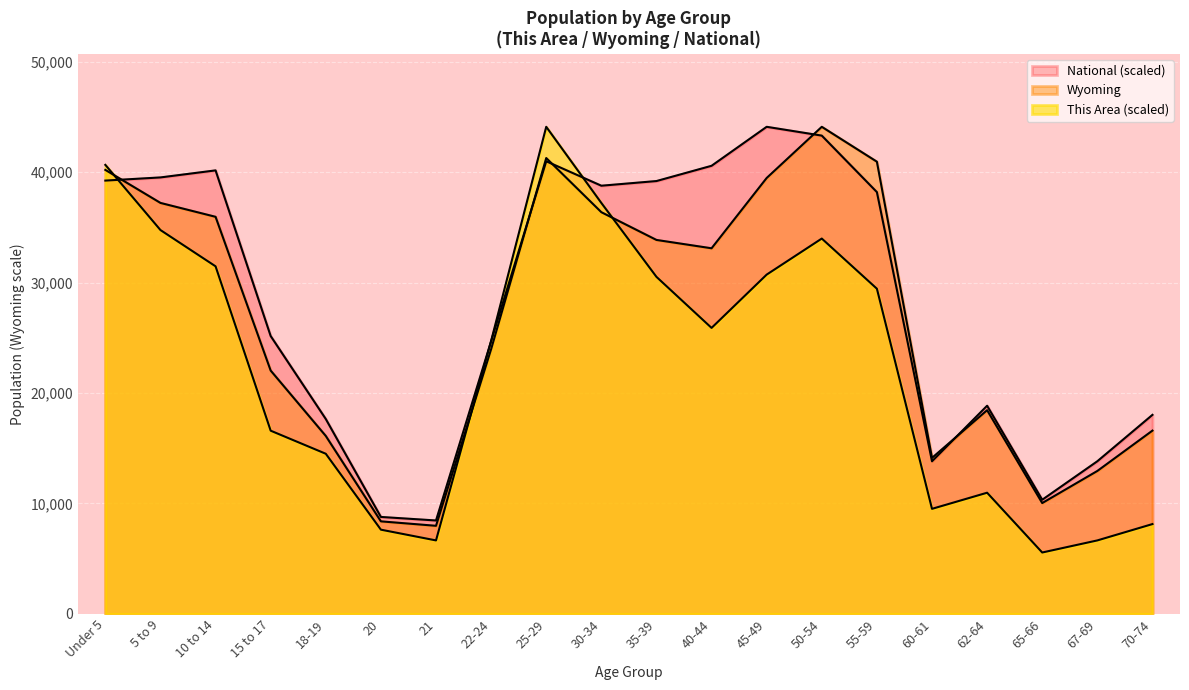

How many lines are shown in the chart?

3